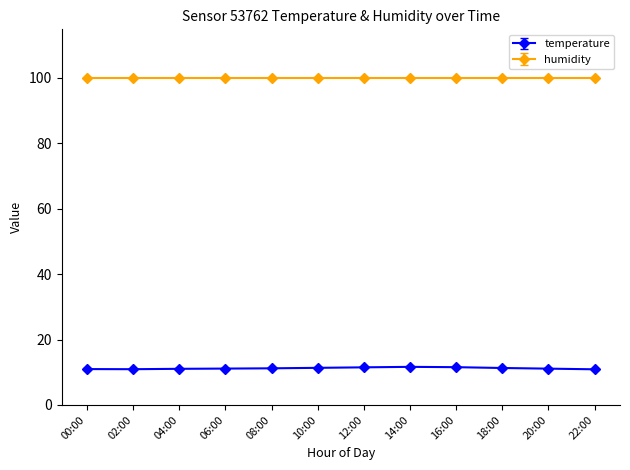

What is the total value across all series at 22:00?

110.8